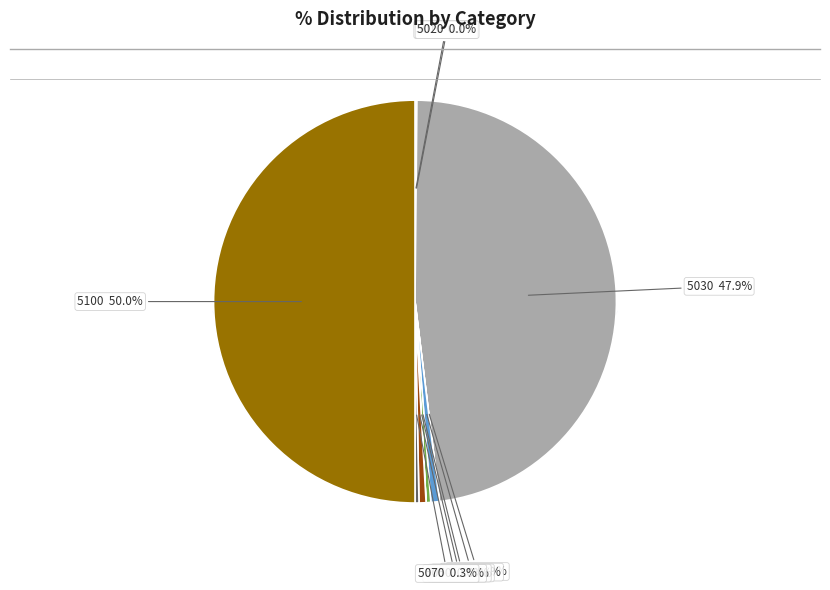

Is 5020 the majority of the pie?

No